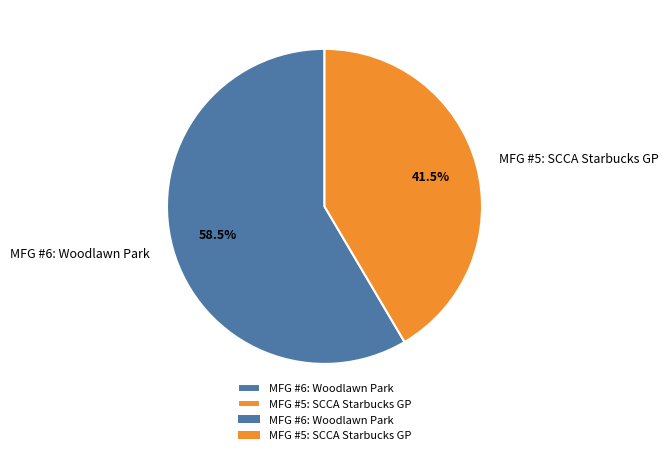

Which has a higher value, MFG #5: SCCA Starbucks GP or MFG #6: Woodlawn Park?

MFG #6: Woodlawn Park